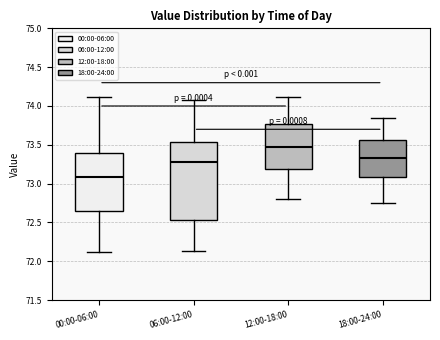

Where is the lower edge of the box for 06:00-12:00 on the y-axis? The values are not printed on the chart, so give them approximately, as read against the axis.

72.55